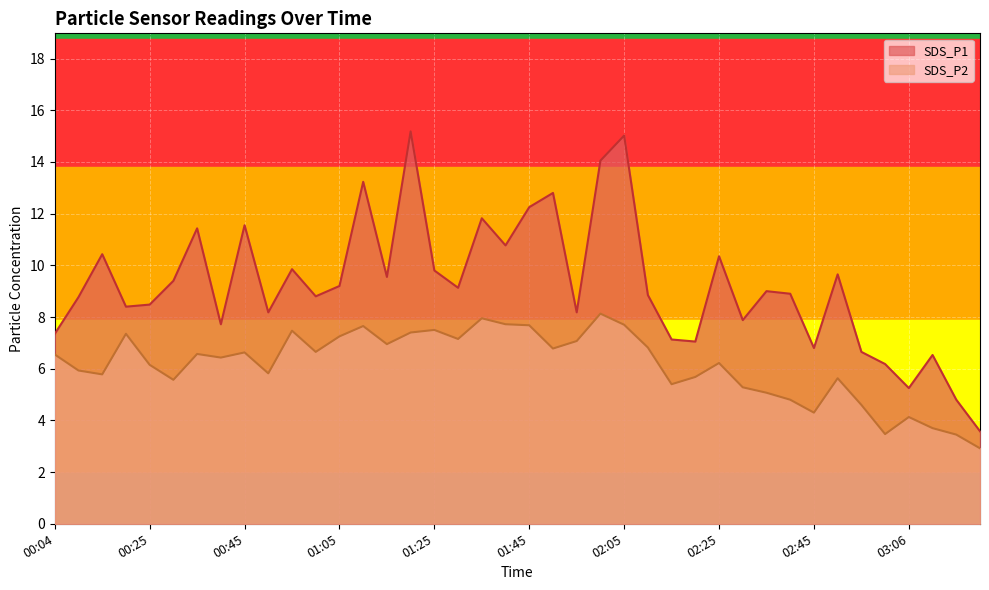

True or false: SDS_P1 has more than 1 points higher than both neighbors.

True